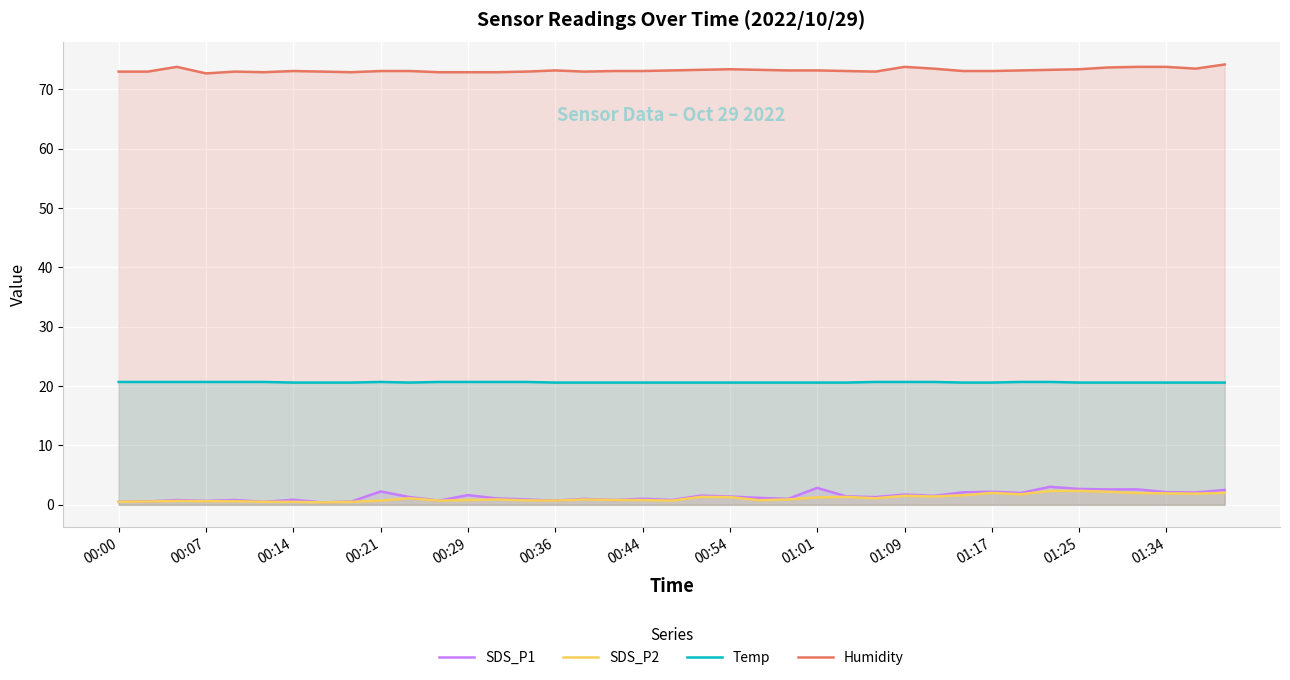

Which series has the largest total across all categories?

Humidity